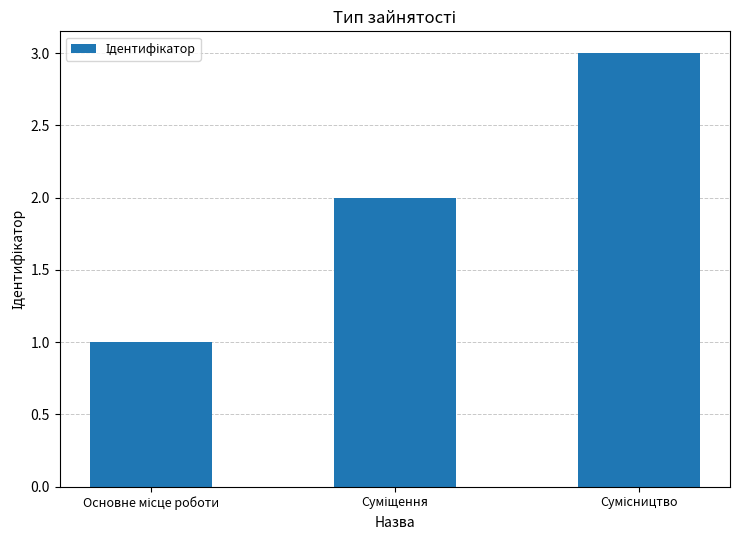

What is the greatest value displayed?

3